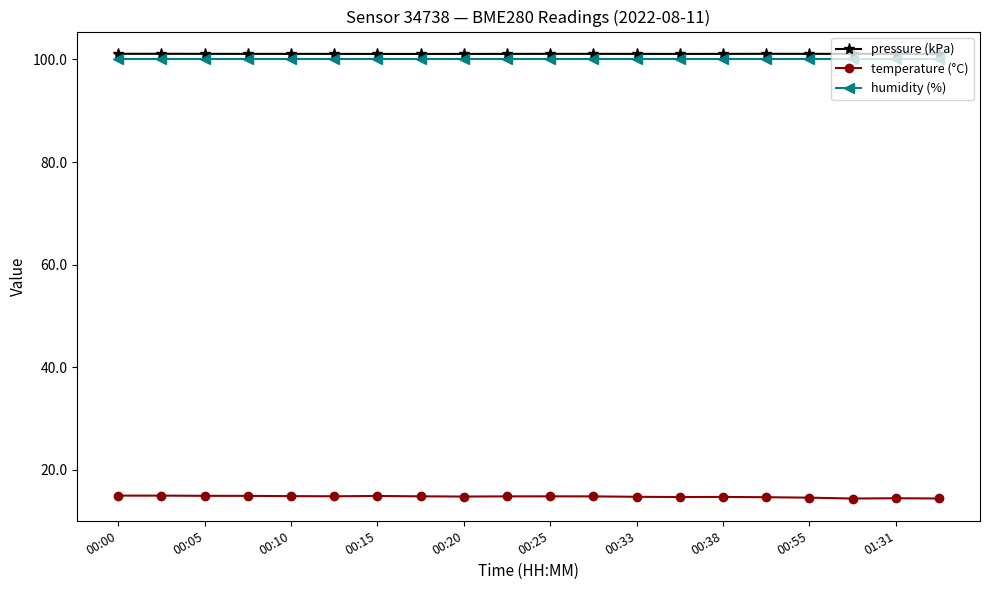

What is the average value of the pressure (kPa) series?

101.1